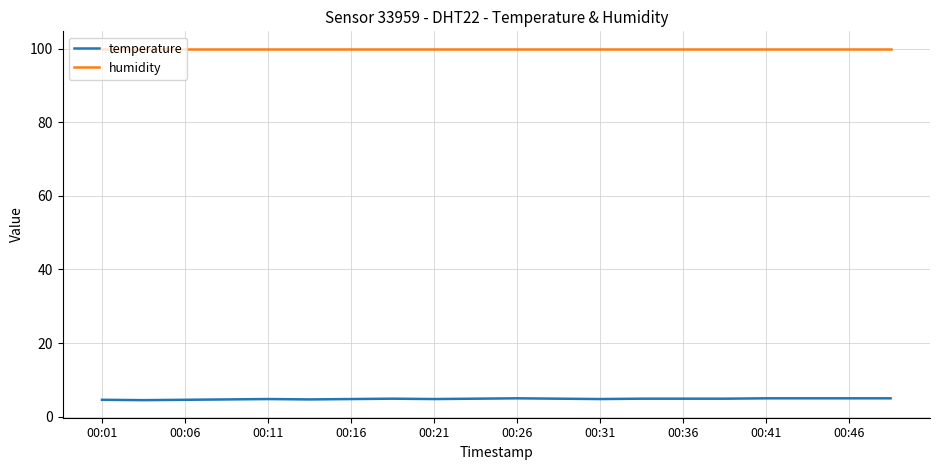

What is the maximum value shown in the chart?

99.9